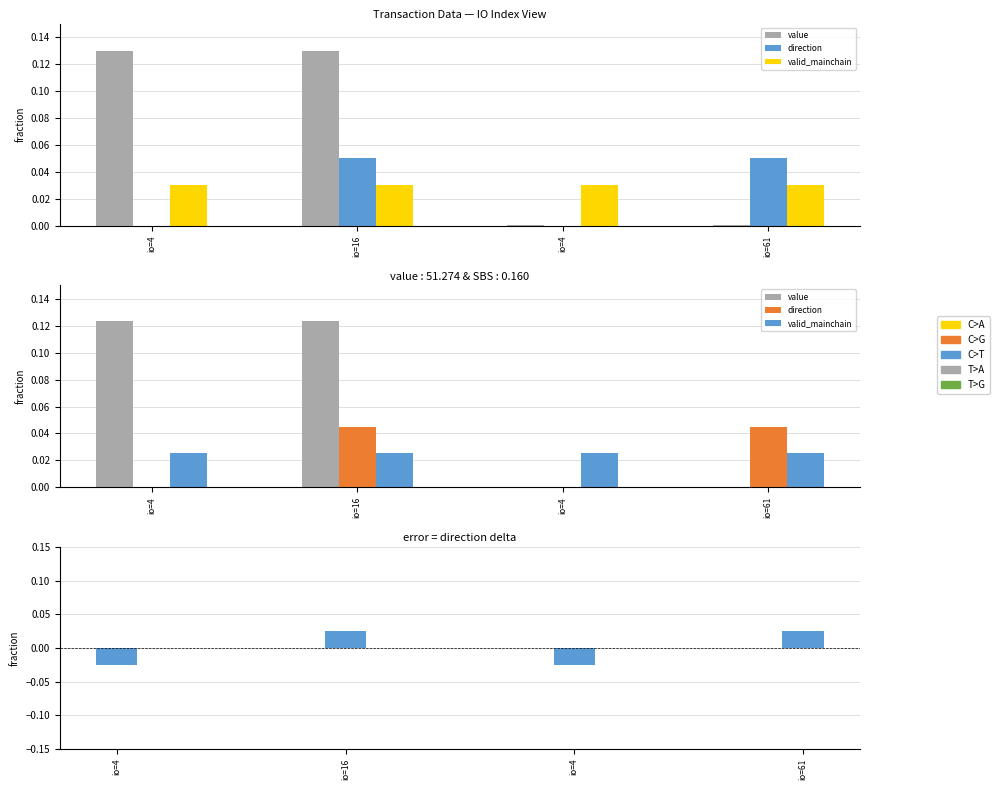

Reading left to right, extract all data points from this chart.

value: io=4=0.1	io=16=0.1	io=4=0.0	io=61=0.0
direction: io=4=-0.0	io=16=0.0	io=4=-0.0	io=61=0.0
valid_mainchain: io=4=0.0	io=16=0.0	io=4=0.0	io=61=0.0